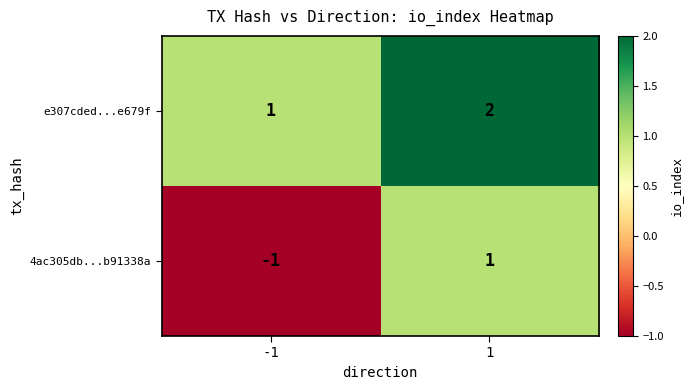

At which category does the chart reach its peak across all series?

1